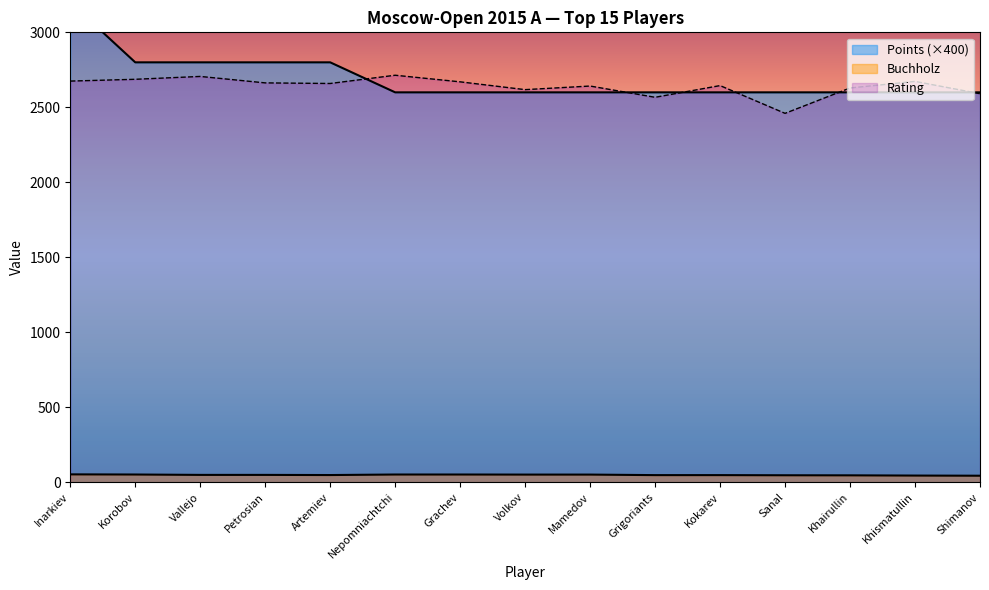

Is it true that Buchholz equals 52.5 at Korobov?

True